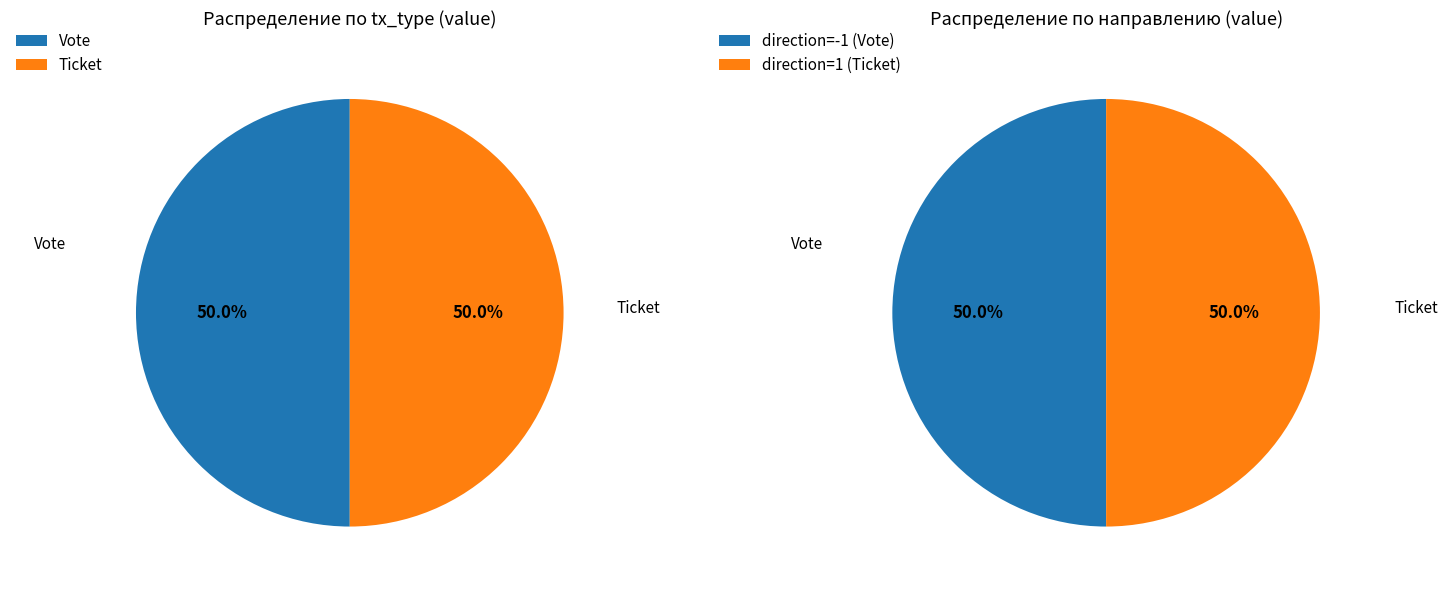

Rank the categories by value from lowest to highest.

Ticket, Vote